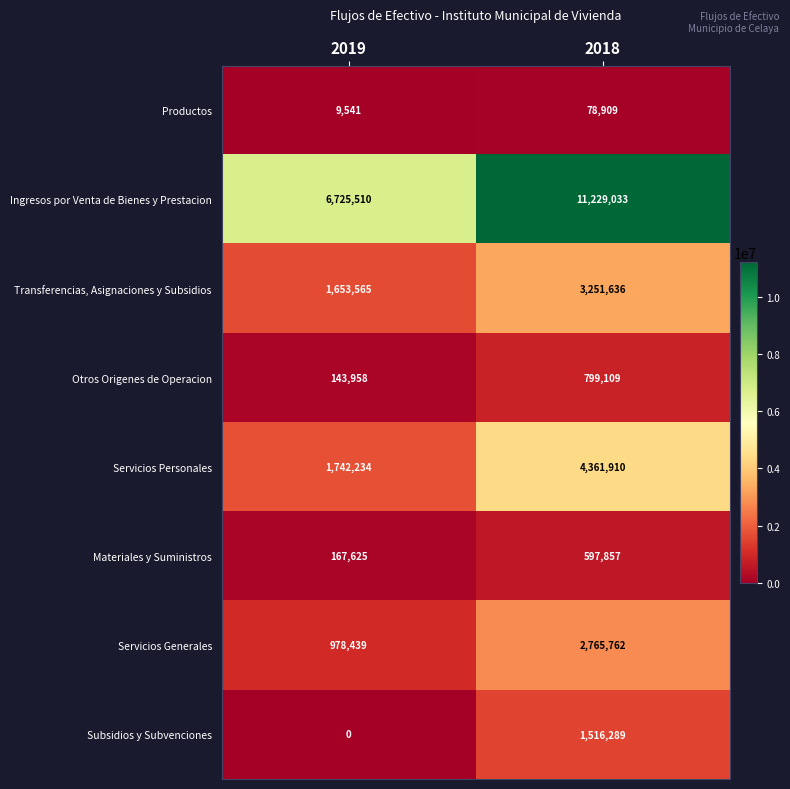

What is the average value of the Servicios Personales series?

3052072